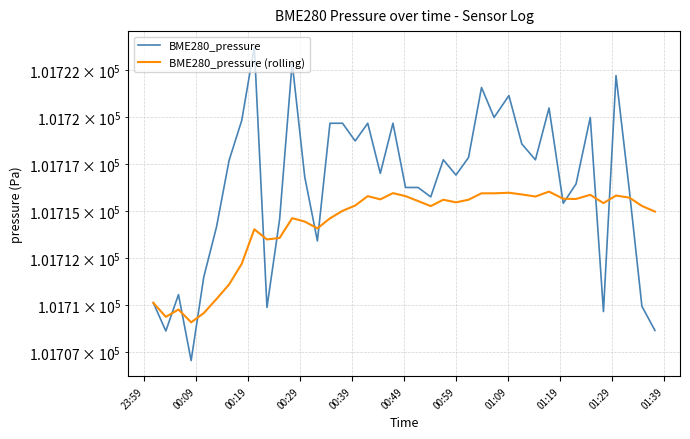

The value of BME280_pressure (rolling) at 33 is 27137.0. True or false?

False